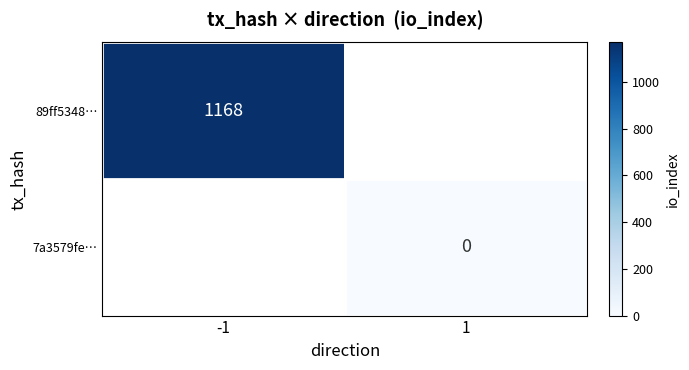

Is it true that 89ff5348… equals 1168 at -1?

True